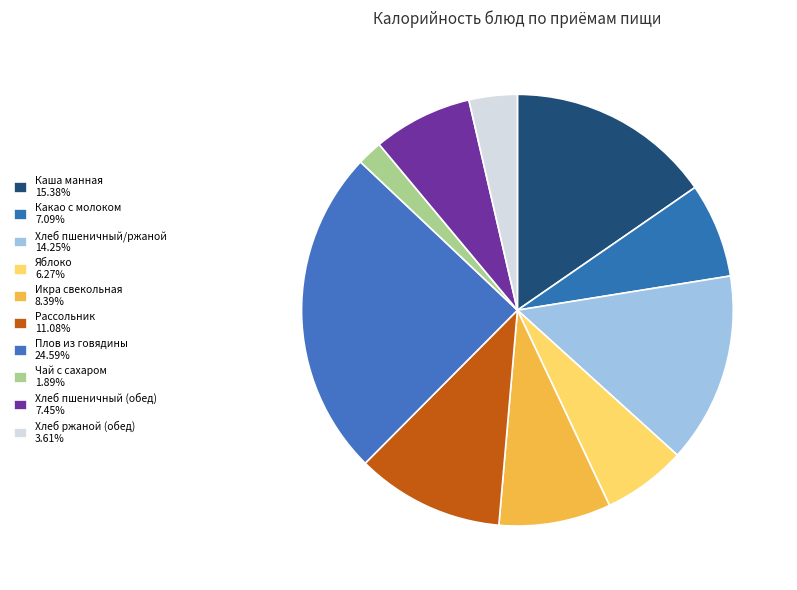

Is it true that Икра свекольная is 8% of the pie?

True